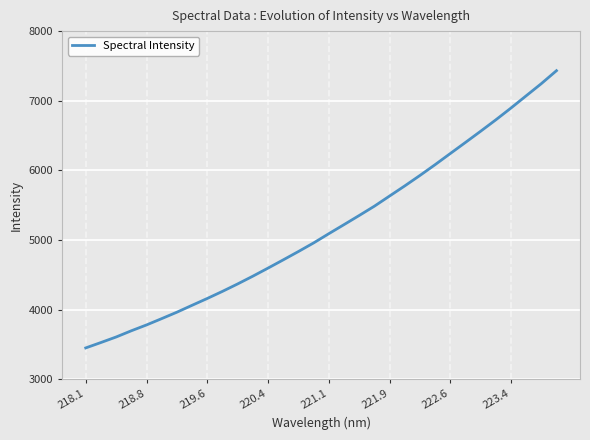

What is the maximum value shown in the chart?

7432.0